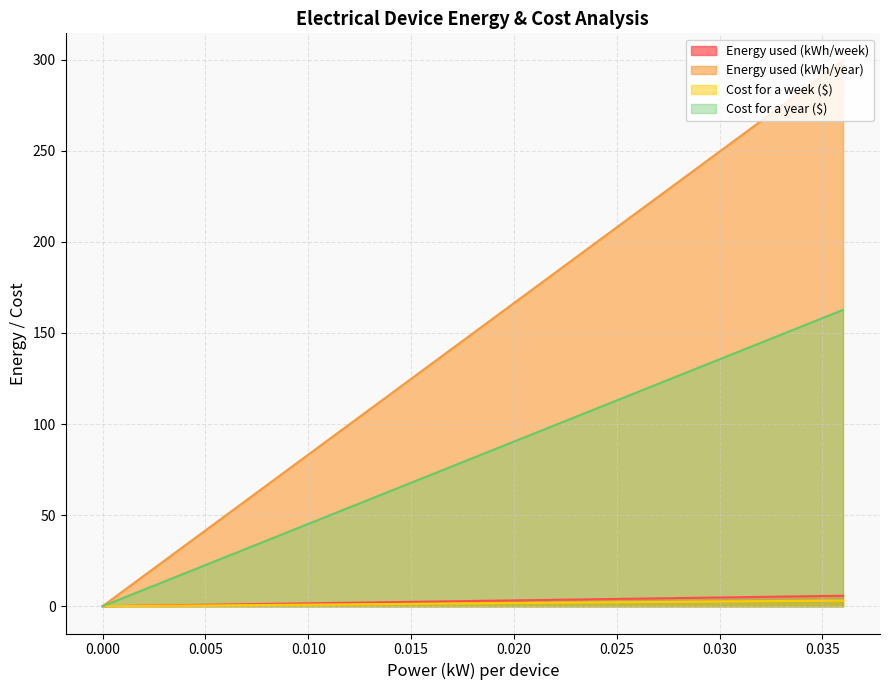

Does the chart display data point markers on the line(s)?

No